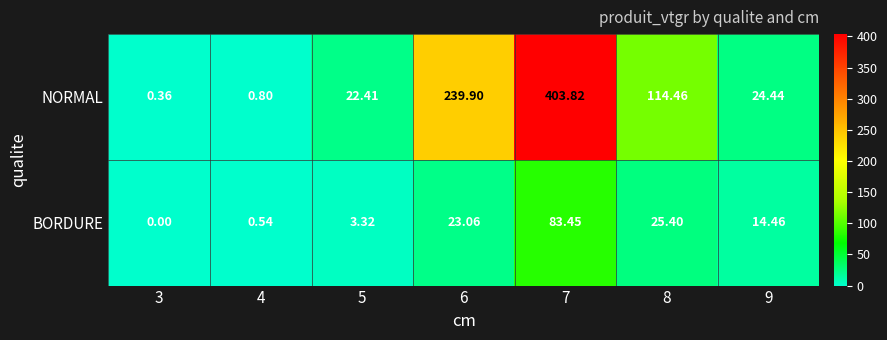

Which series has the largest range (max minus min)?

NORMAL